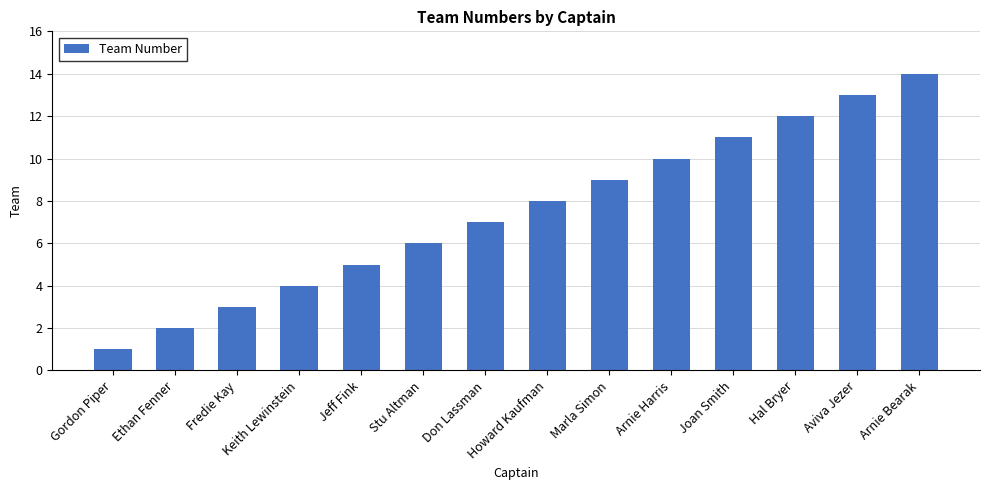

Reading left to right, extract all data points from this chart.

1	2	3	4	5	6	7	8	9	10	11	12	13	14